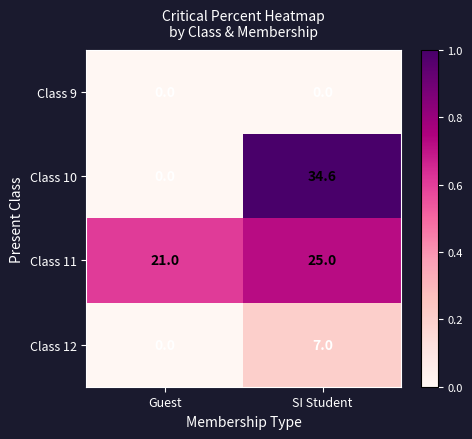

Which label corresponds to the largest value in the chart?

SI Student